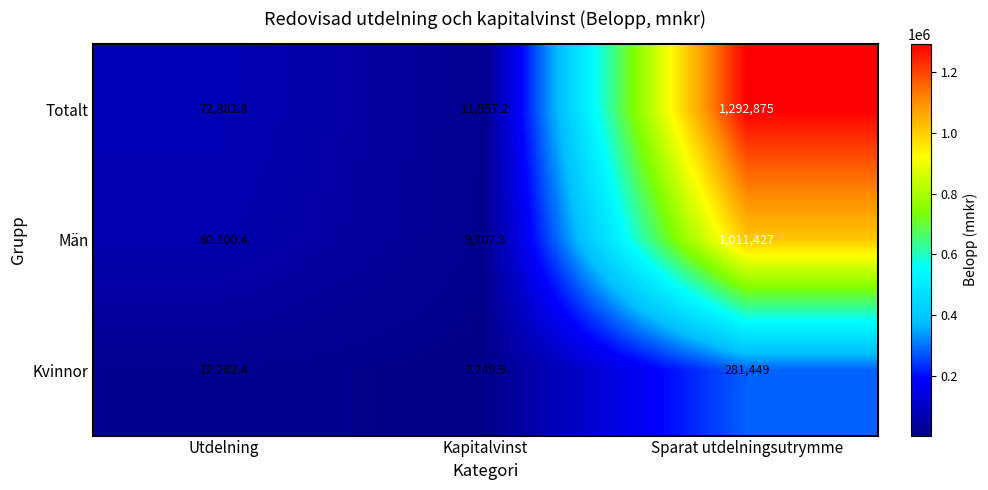

At which label does Totalt first exceed 72382?

Utdelning